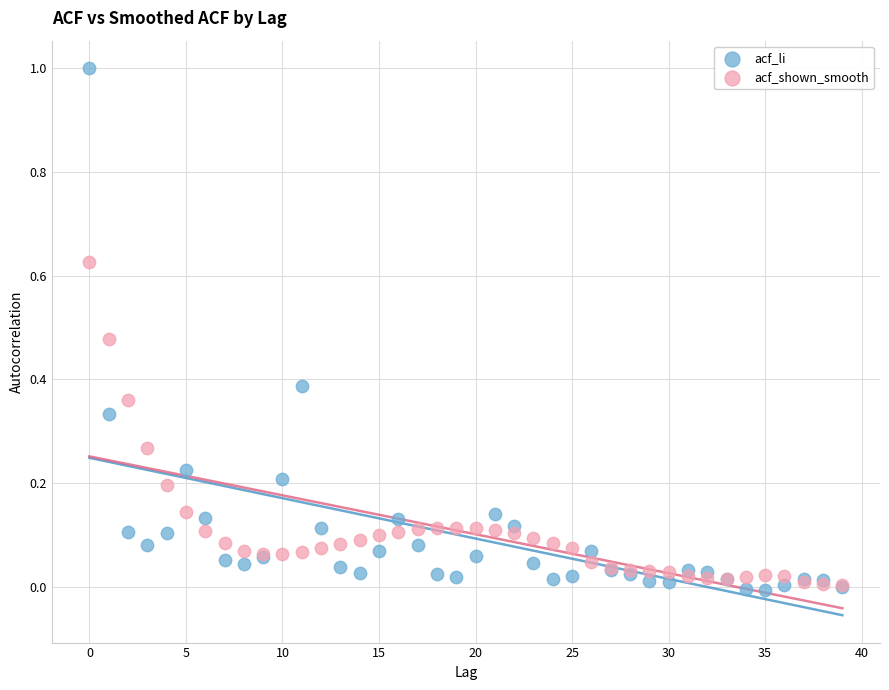

Which series contains the highest Y value?

acf_li